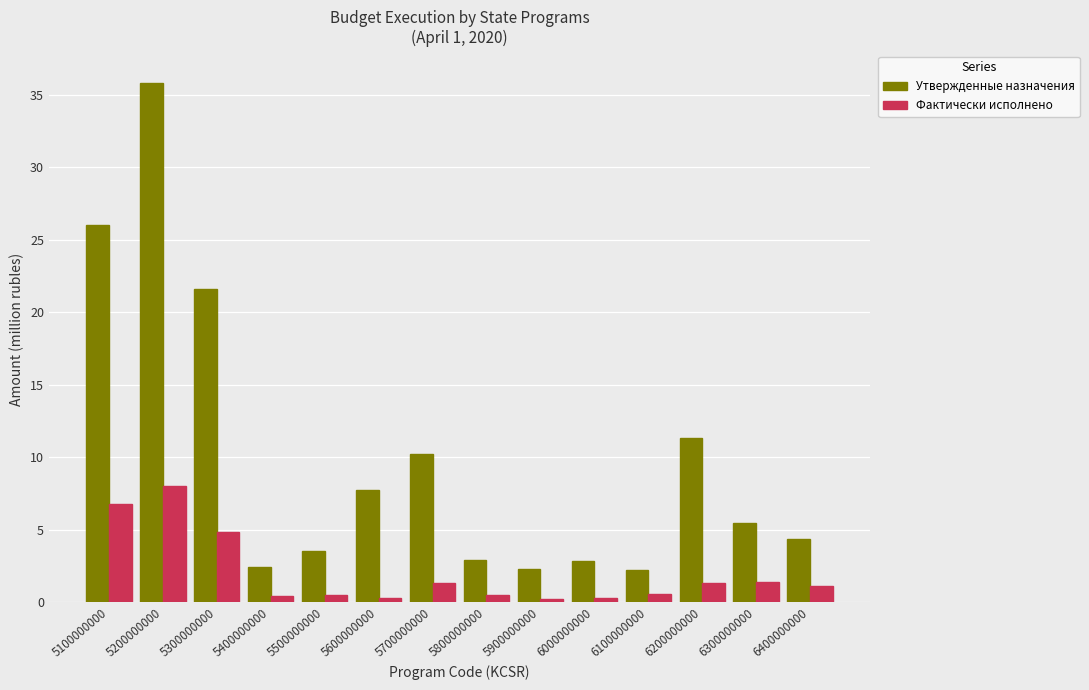

The Утвержденные назначения series shows 58.9 at 5200000000. True or false?

False